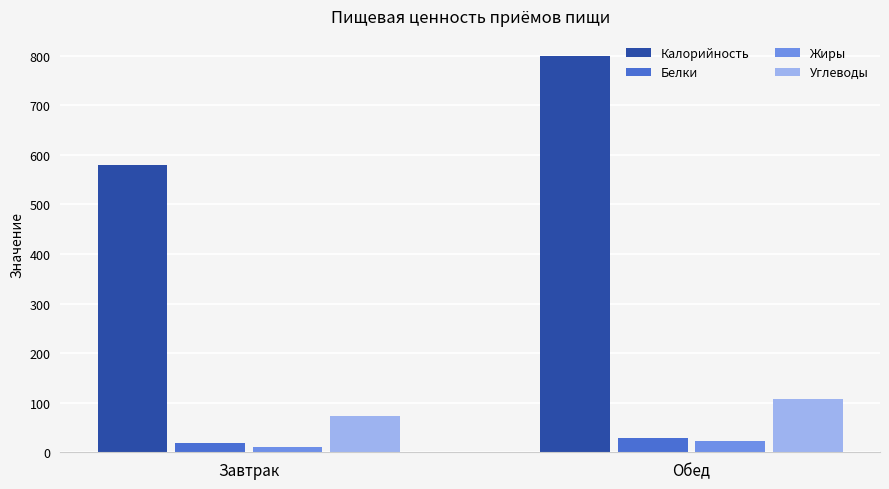

The value of Калорийность at Обед is 1282.0. True or false?

False